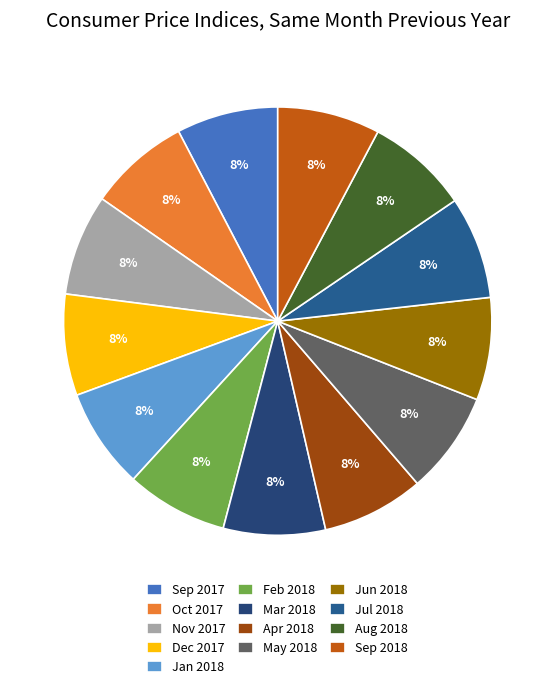

Is there any slice that represents more than half of the pie?

No